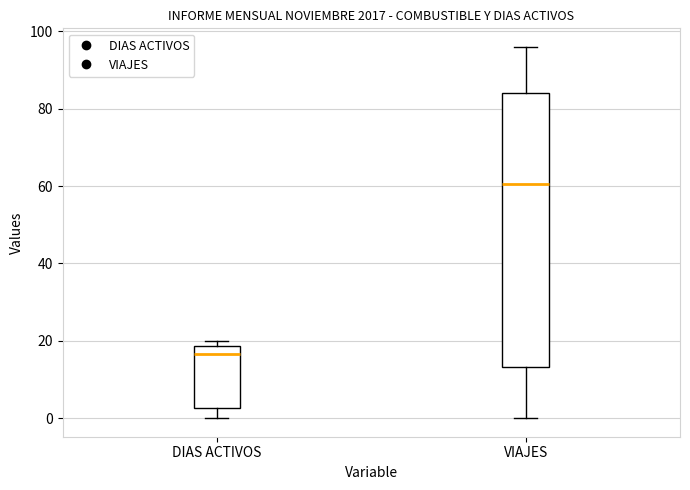

Which box is the tallest, from its lower edge to its upper edge?

VIAJES